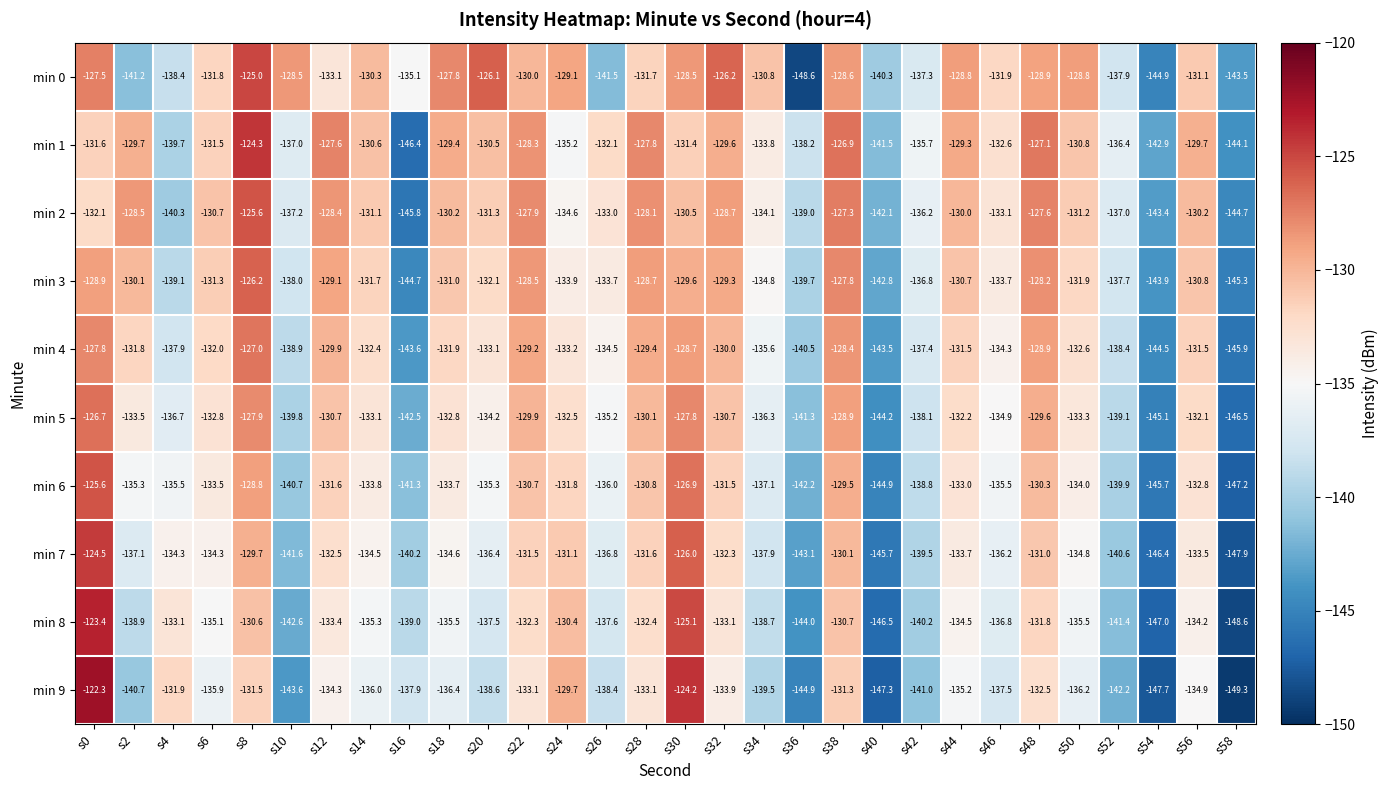

What is the average value of the min 0 series?

-133.1